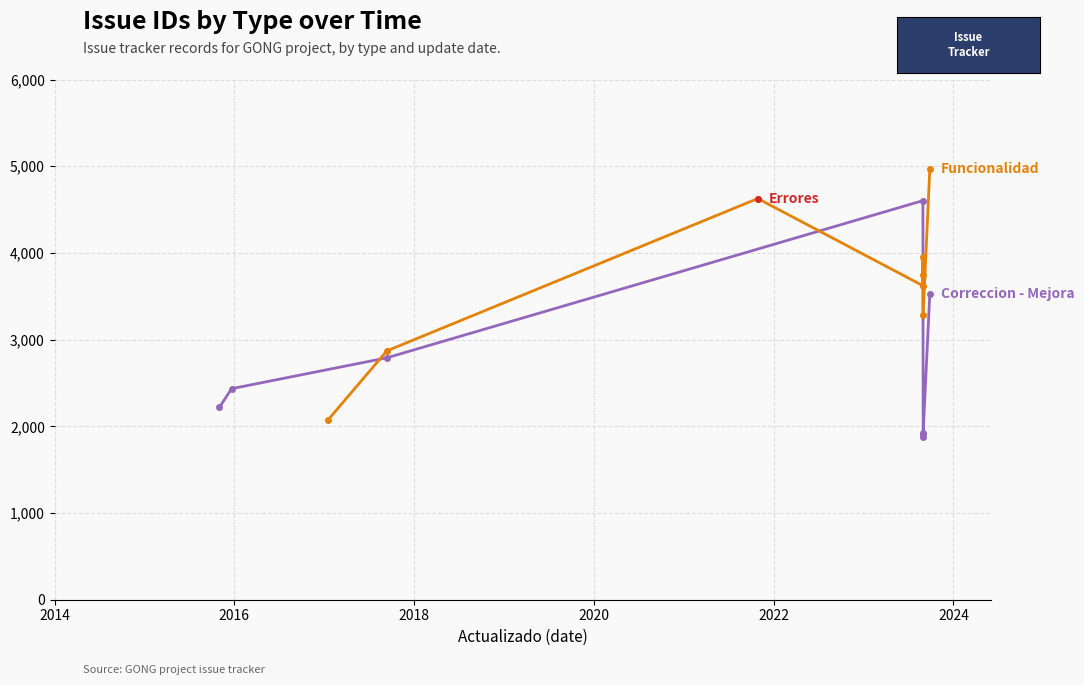

The value of Funcionalidad at 2018 is 6586. True or false?

False